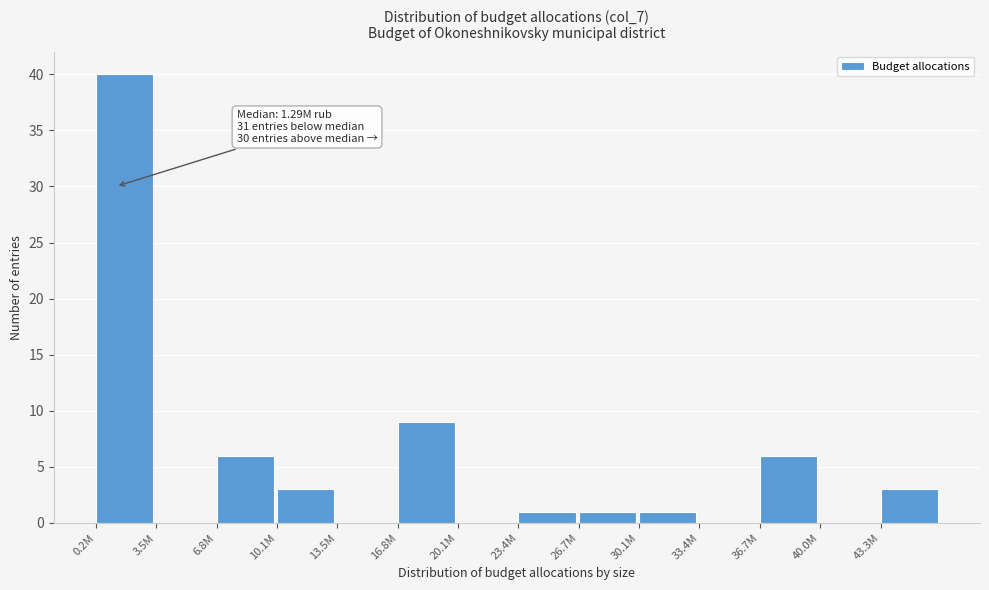

Reading left to right, extract all data points from this chart.

0.2M=40	3.5M=0	6.8M=6	10.1M=3	13.5M=0	16.8M=9	20.1M=0	23.4M=1	26.7M=1	30.1M=1	33.4M=0	36.7M=6	40.0M=0	43.3M=3